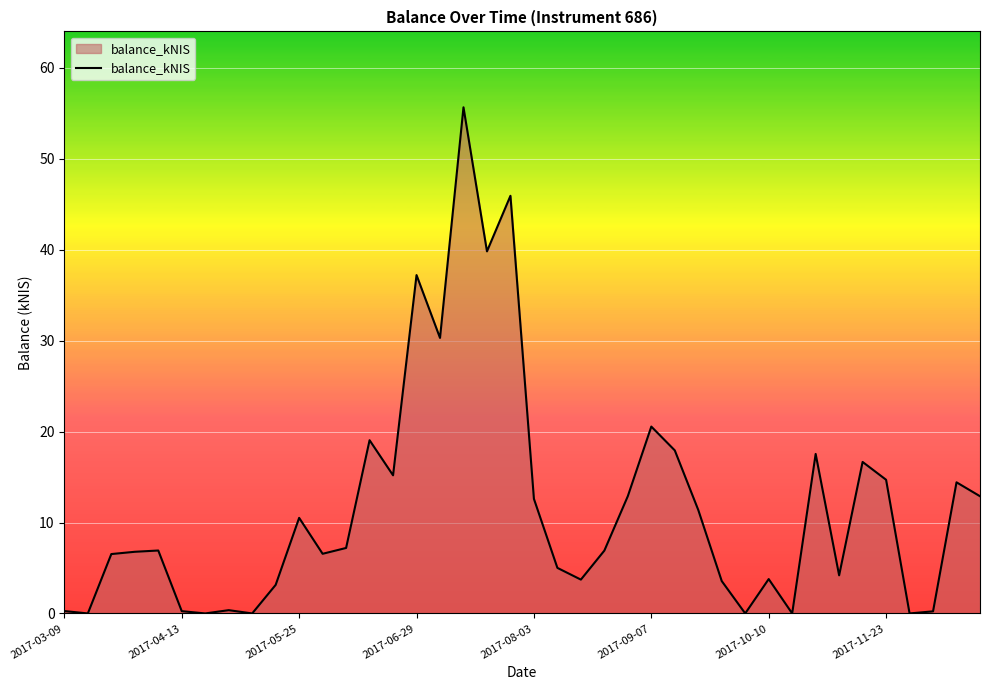

What is the difference between the maximum and minimum values?

55.7